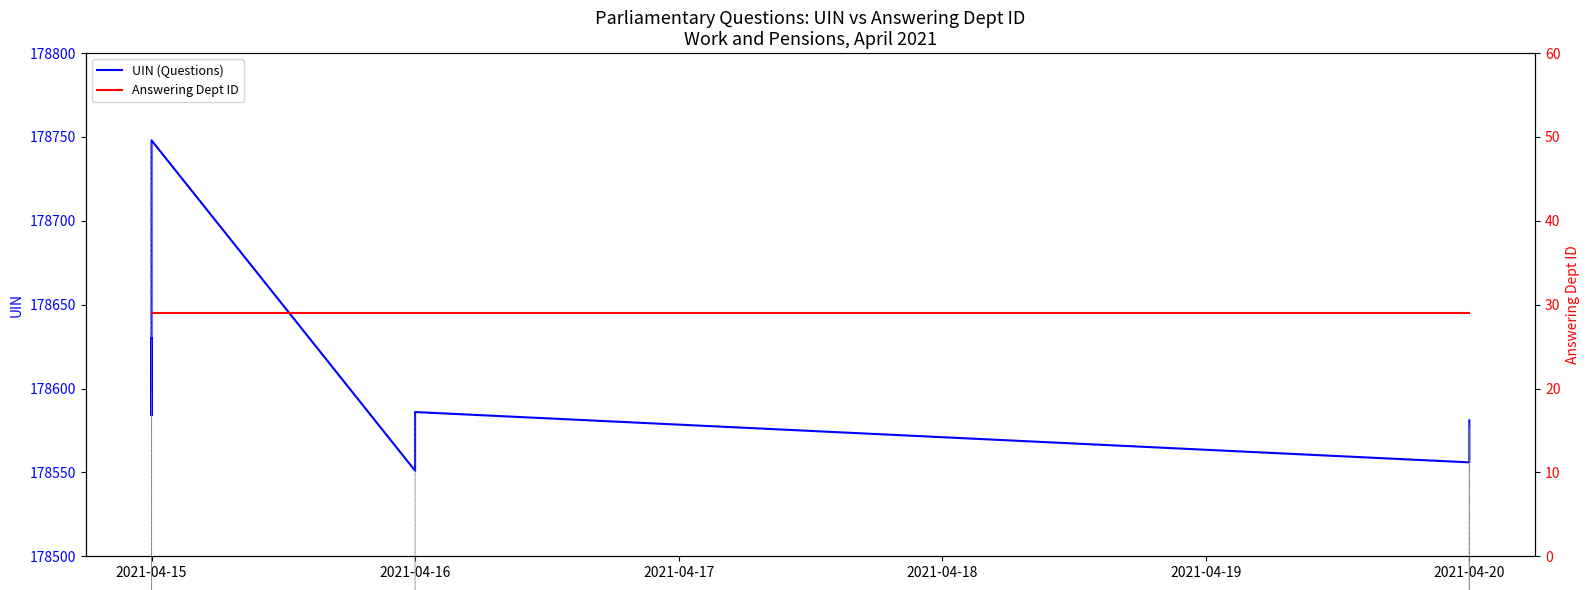

What is the approximate value of Answering Dept ID at 2021-04-20?

29